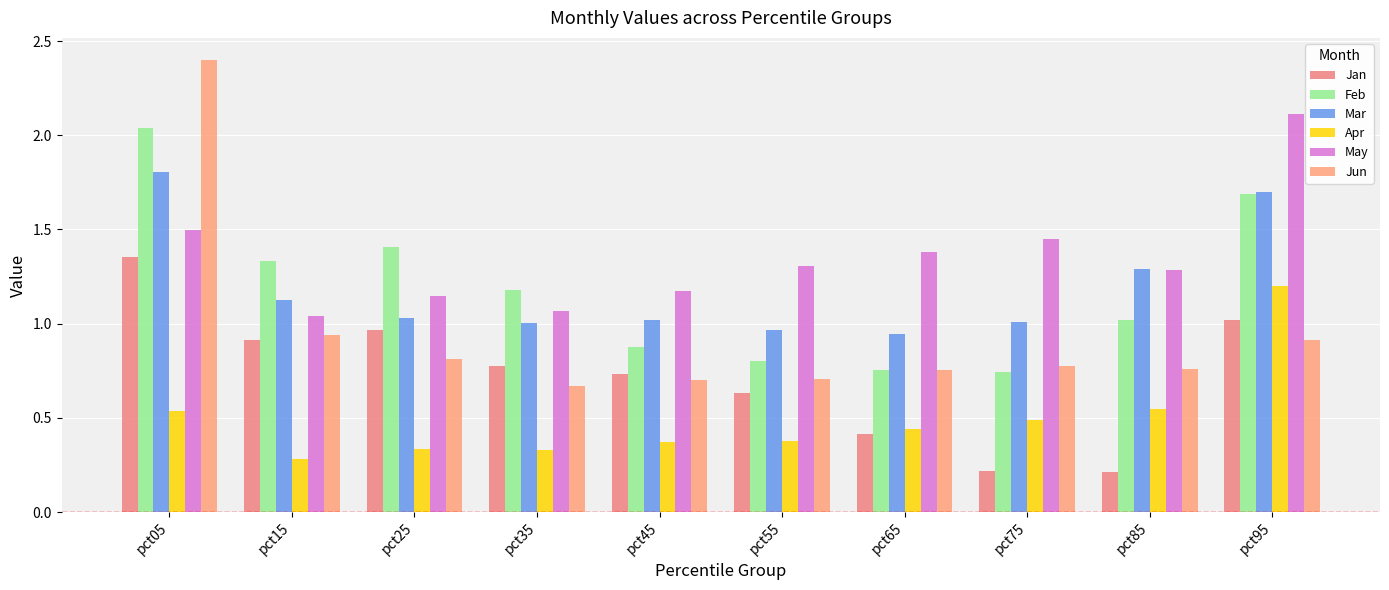

What is the sum of the Mar values at pct35 and pct45?

2.0